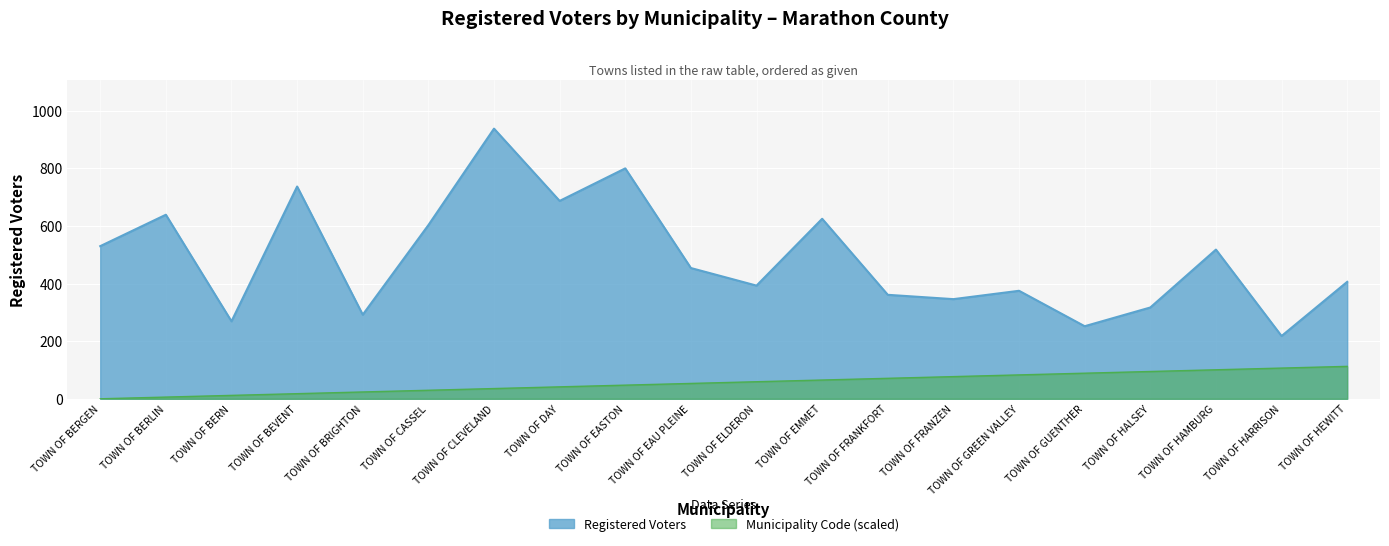

Which has a higher value, TOWN OF BRIGHTON or TOWN OF BERLIN?

TOWN OF BERLIN